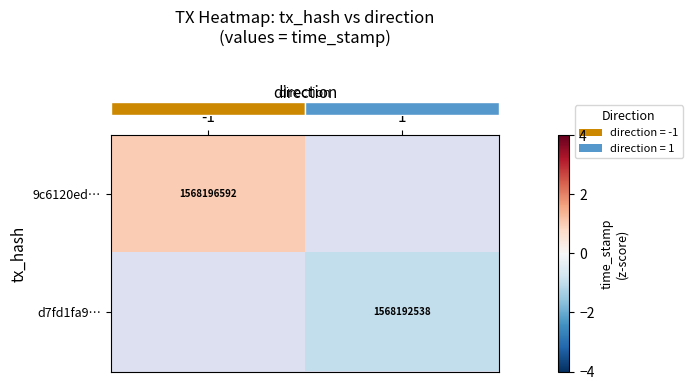

The value of row_1 at 1 is -0.3. True or false?

False